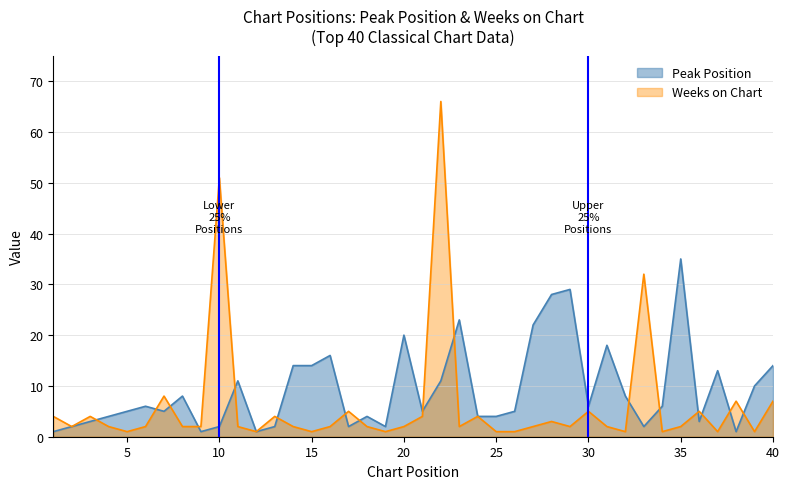

After their last crossing, which series has the higher values: Weeks on Chart or Peak Position?

Peak Position